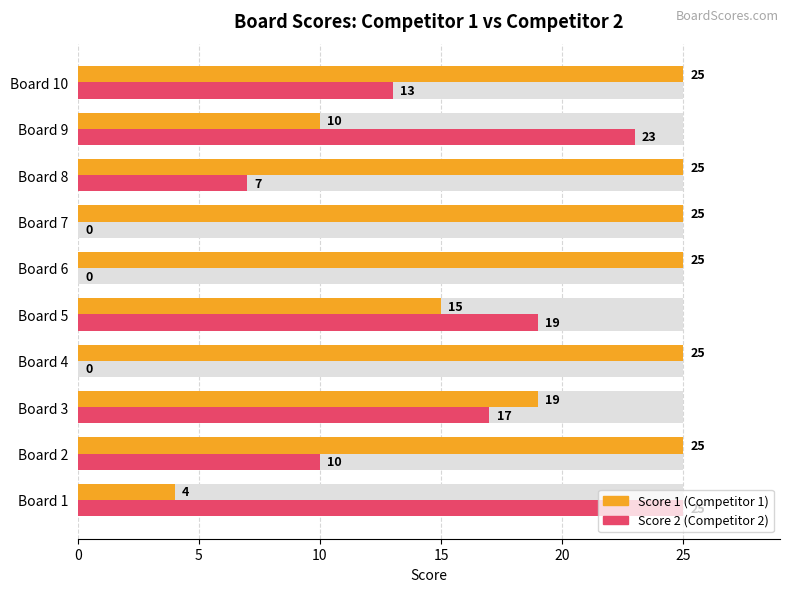

At how many categories does at least one series exceed 13?

10